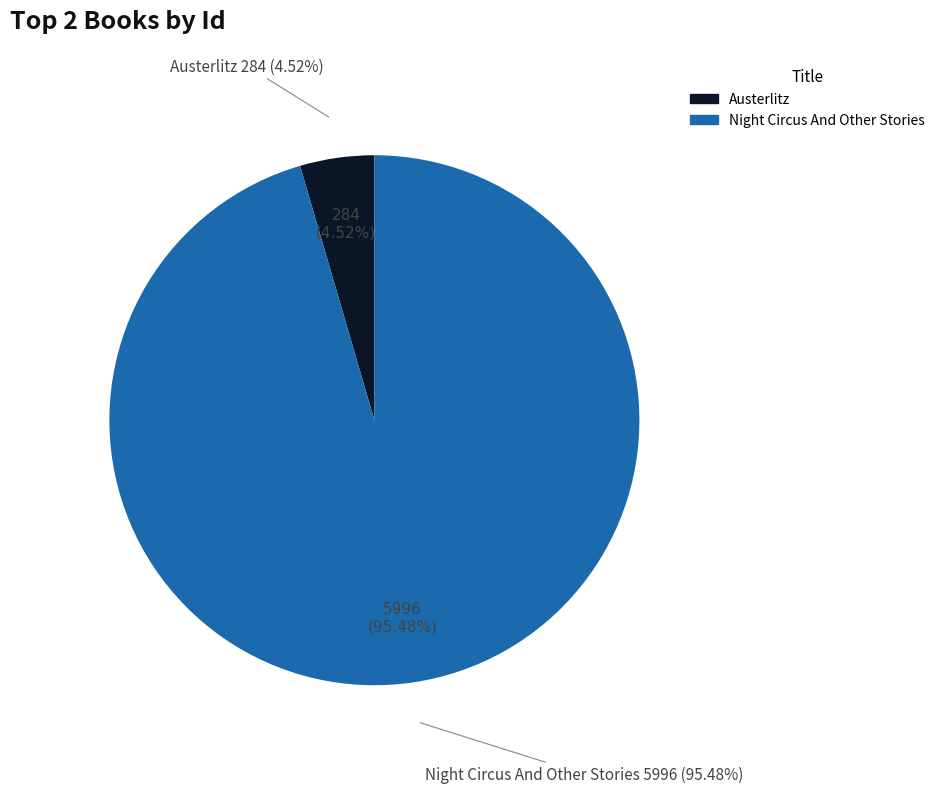

To the nearest percent, what is the average slice percentage?

50%